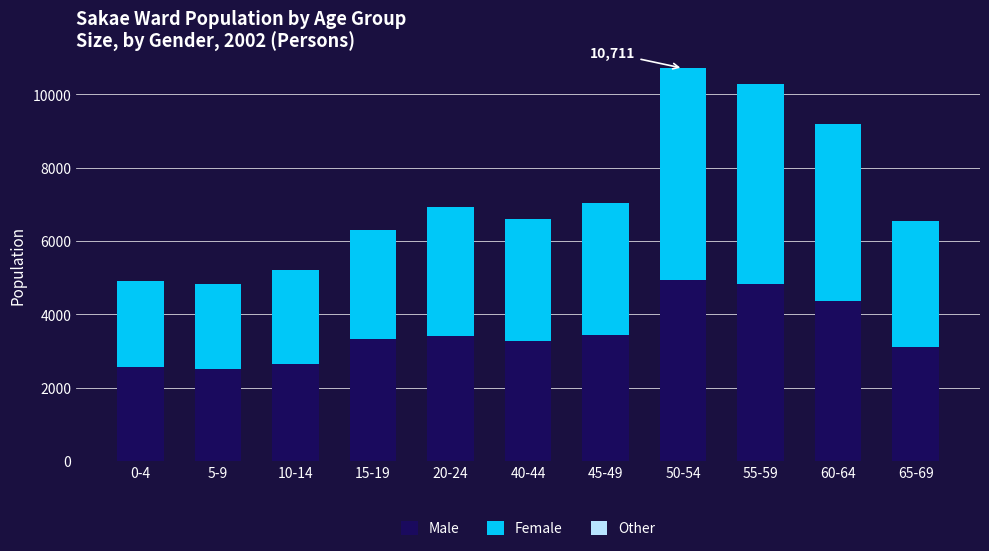

What is the minimum value for Male?

2508